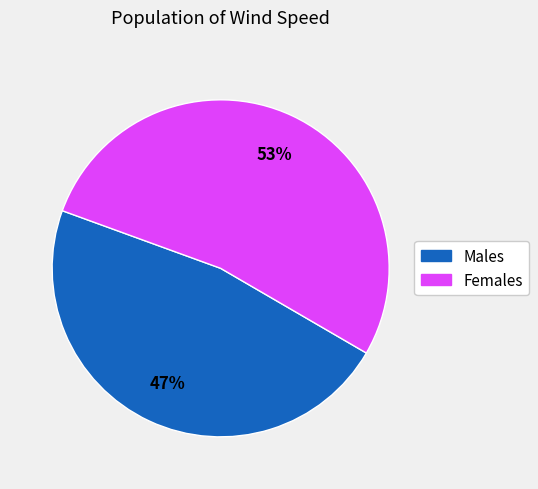

How many segments does this pie chart have?

2